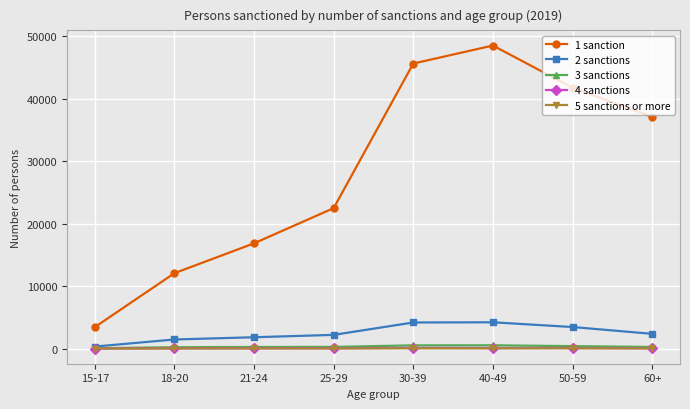

Read the 5 sanctions or more value at 21-24, to the nearest 5.

20